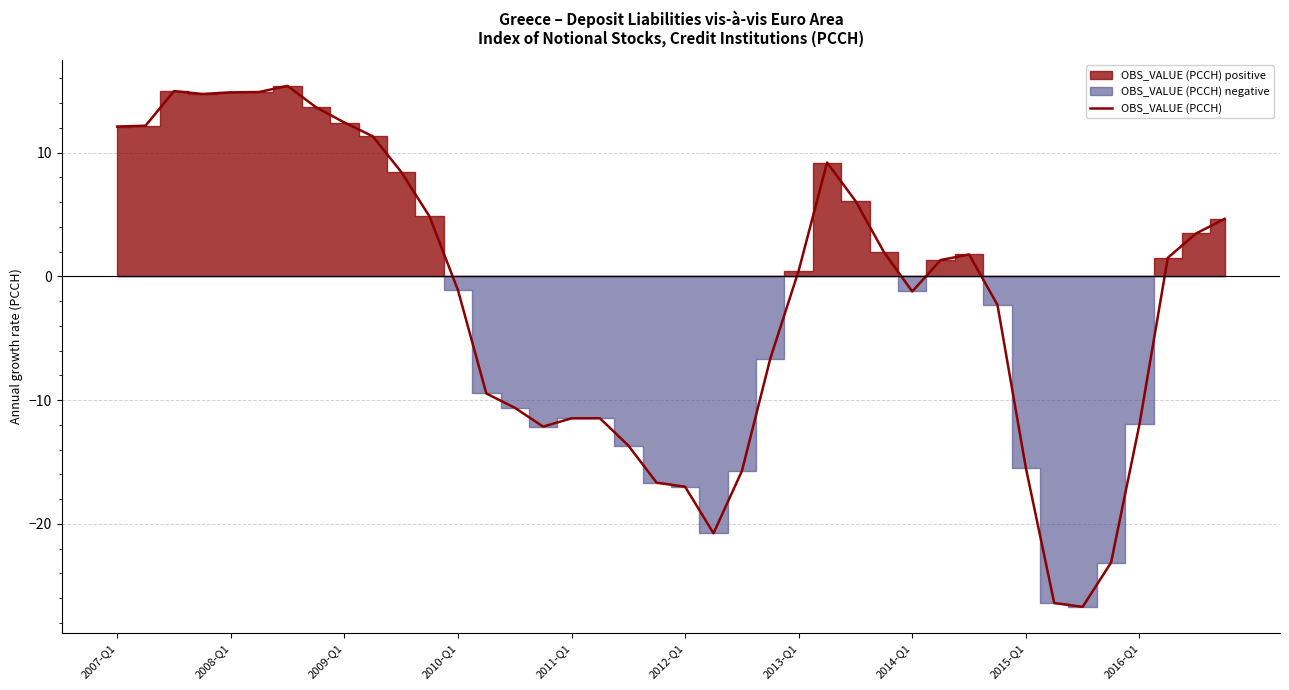

What is the minimum value for OBS_VALUE (PCCH)?

-26.7